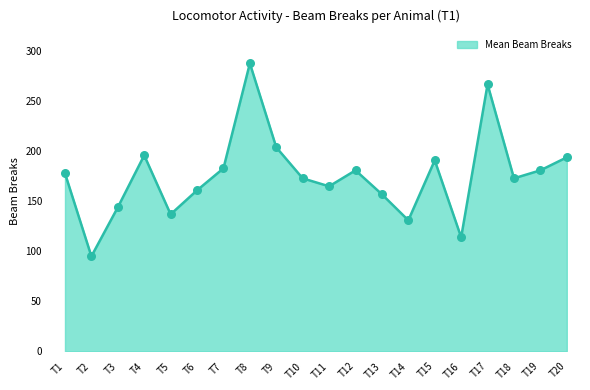

What is the change in value from T6 to T13?

-4